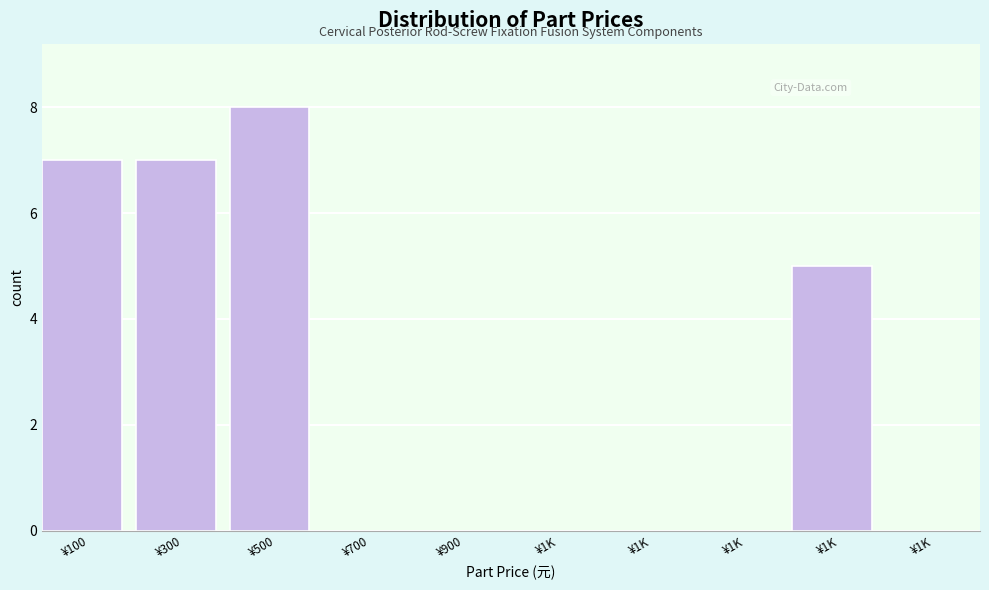

How many series are shown in this chart?

1